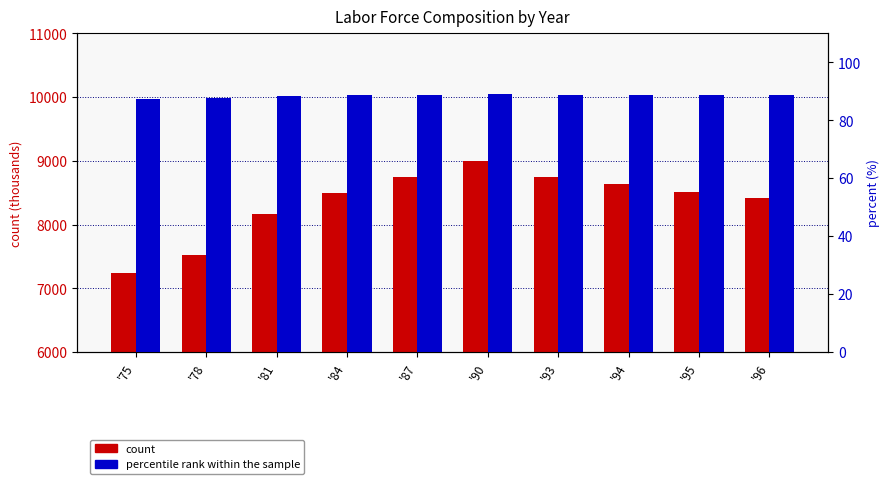

How many categories are shown in the chart?

10